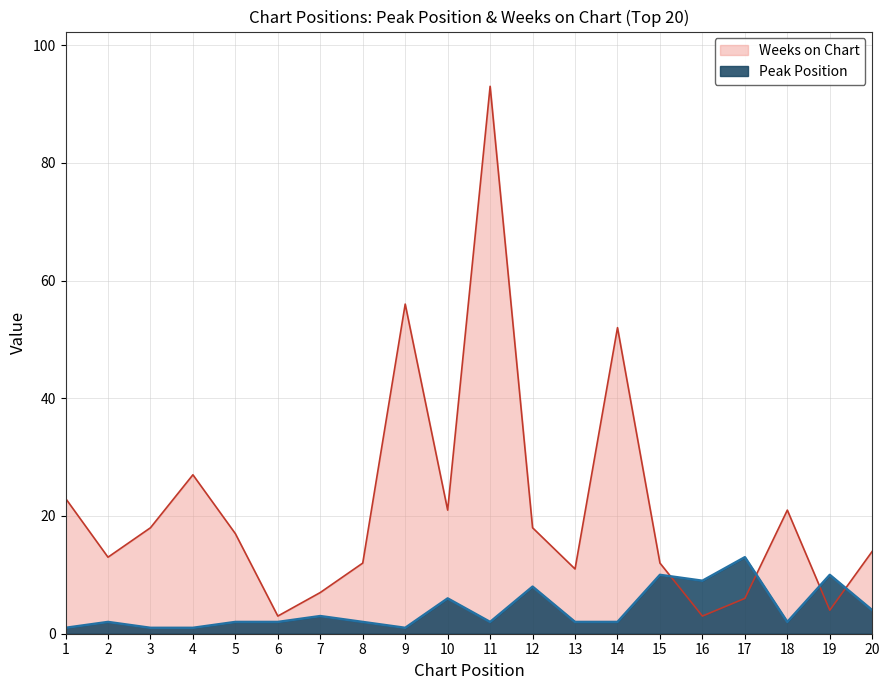

Where do Weeks on Chart and Peak Position first cross each other?

15 and 16